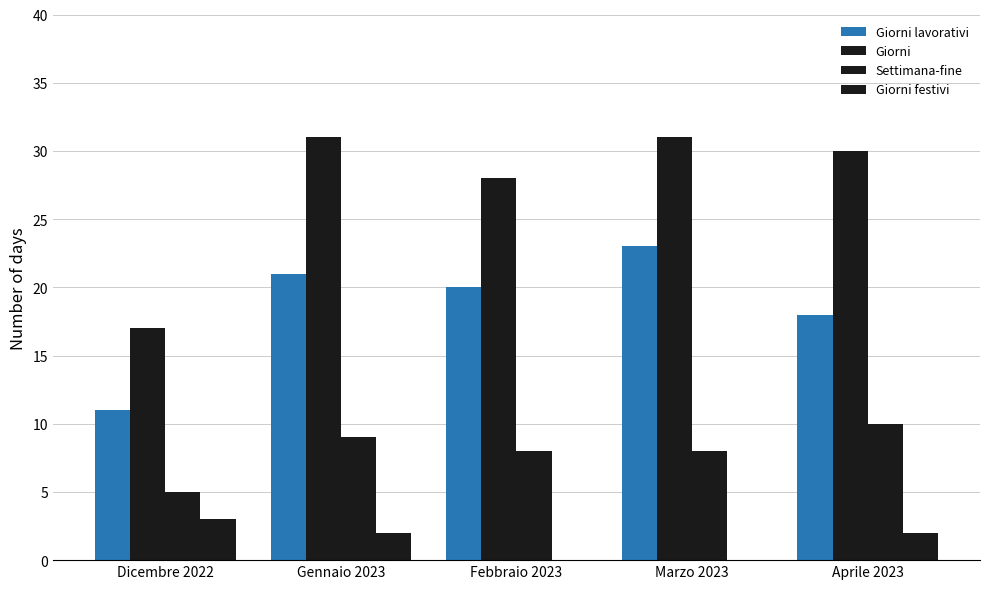

True or false: Giorni lavorativi has a value of 15 at Dicembre 2022.

False